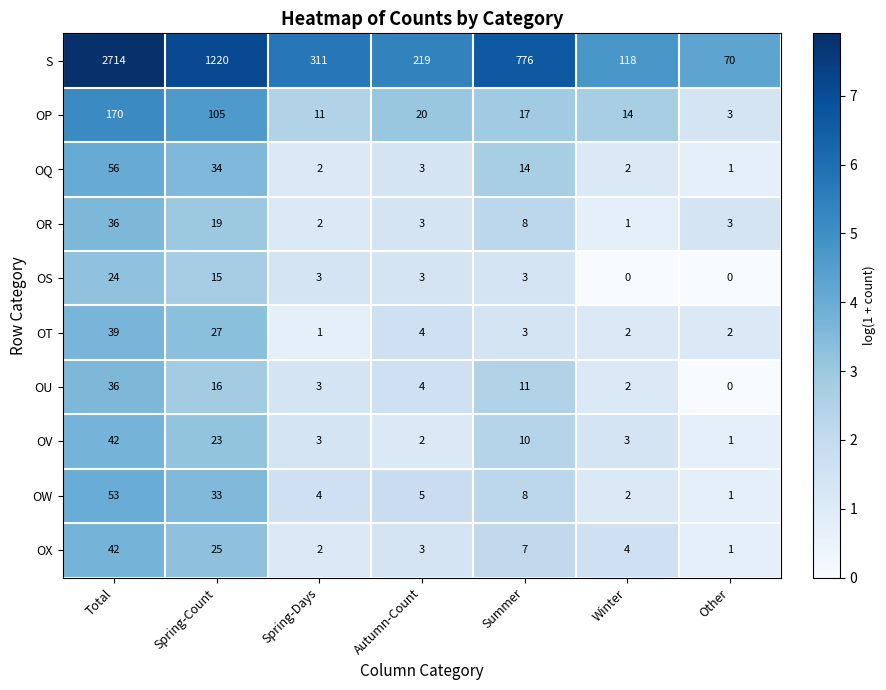

Rank the categories by S value from lowest to highest.

Other, Winter, Autumn-Count, Spring-Days, Summer, Spring-Count, Total